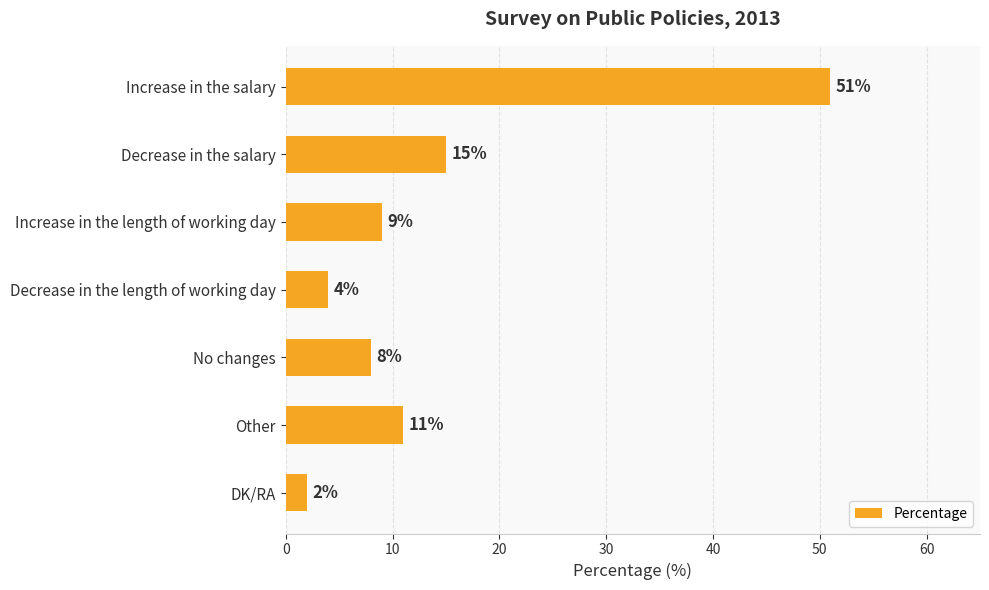

Reading bottom to top, extract all data points from this chart.

DK/RA=2	Other=11	No changes=8	Decrease in the length of working day=4	Increase in the length of working day=9	Decrease in the salary=15	Increase in the salary=51